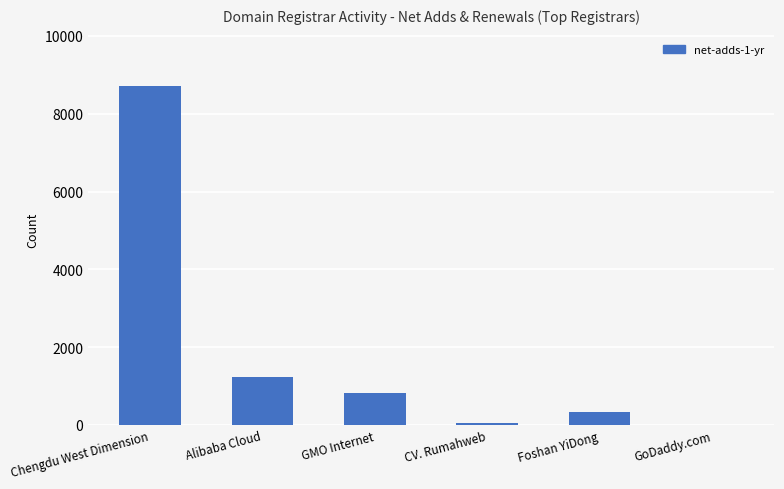

Read the value at CV. Rumahweb, to the nearest 50.

50